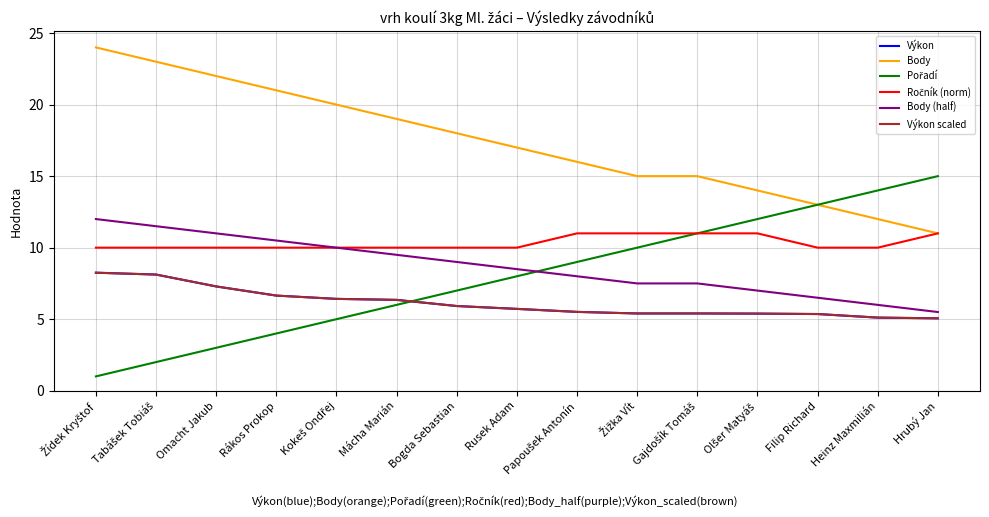

Is this an area chart (filled region under the line)?

No